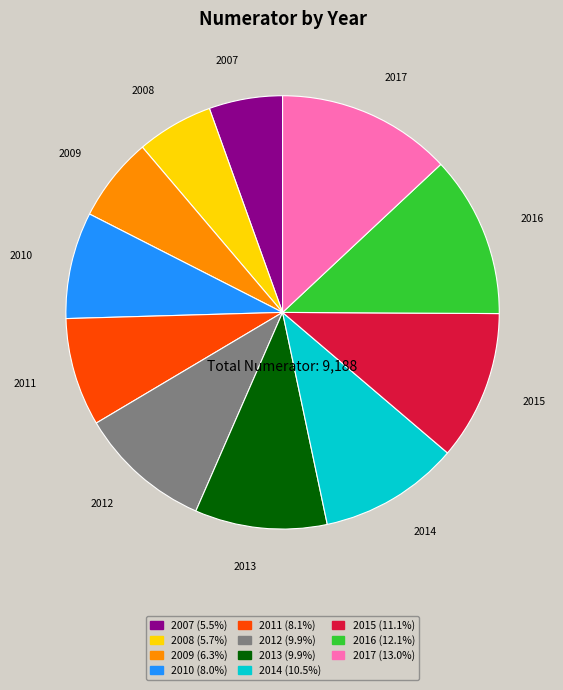

Between 2008 and 2013, which is larger?

2013